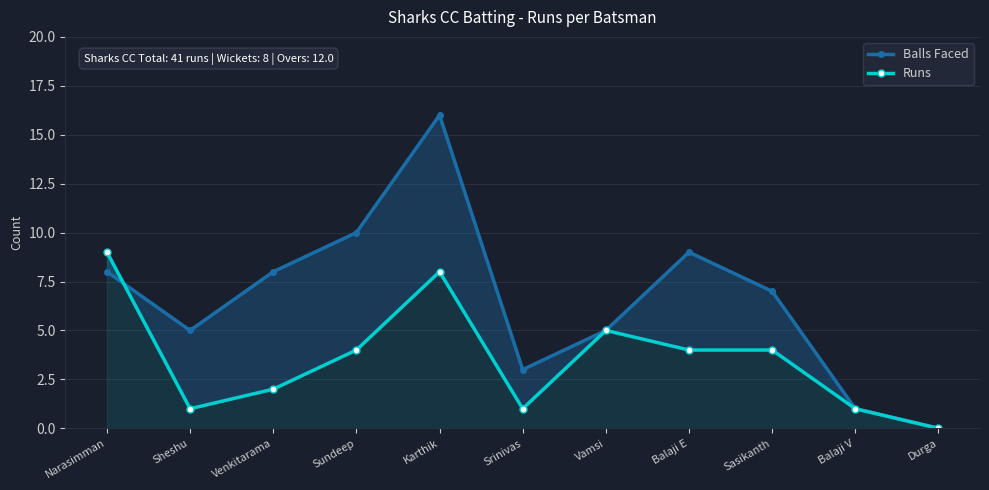

What is the difference between the highest and lowest values at Sasikanth?

3